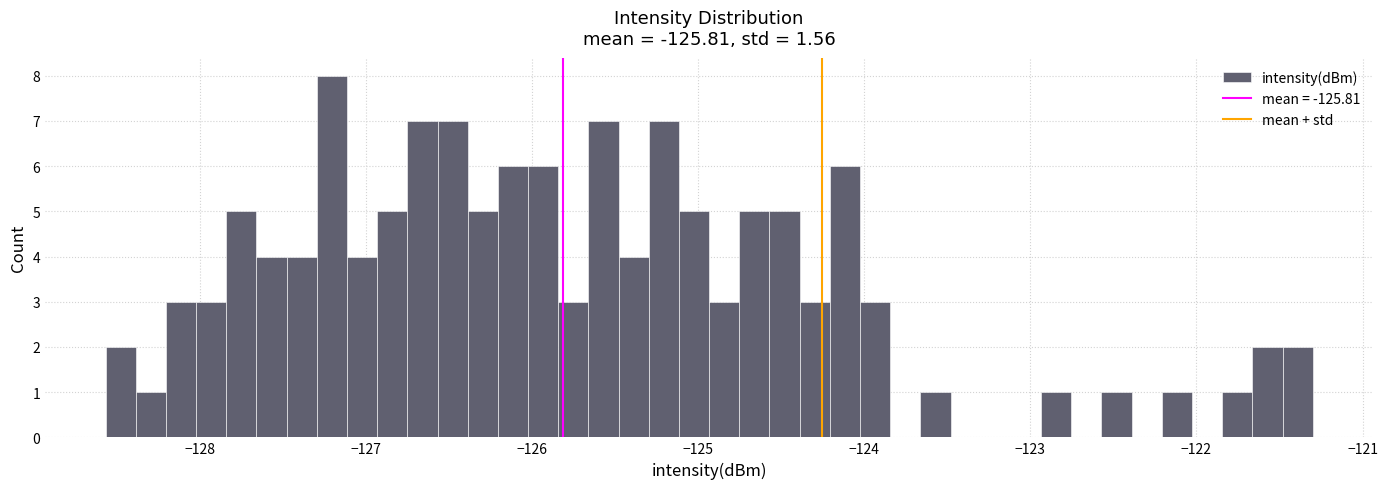

Read against the x-axis, roughly where is the centre of the tallest bar?

-127.2